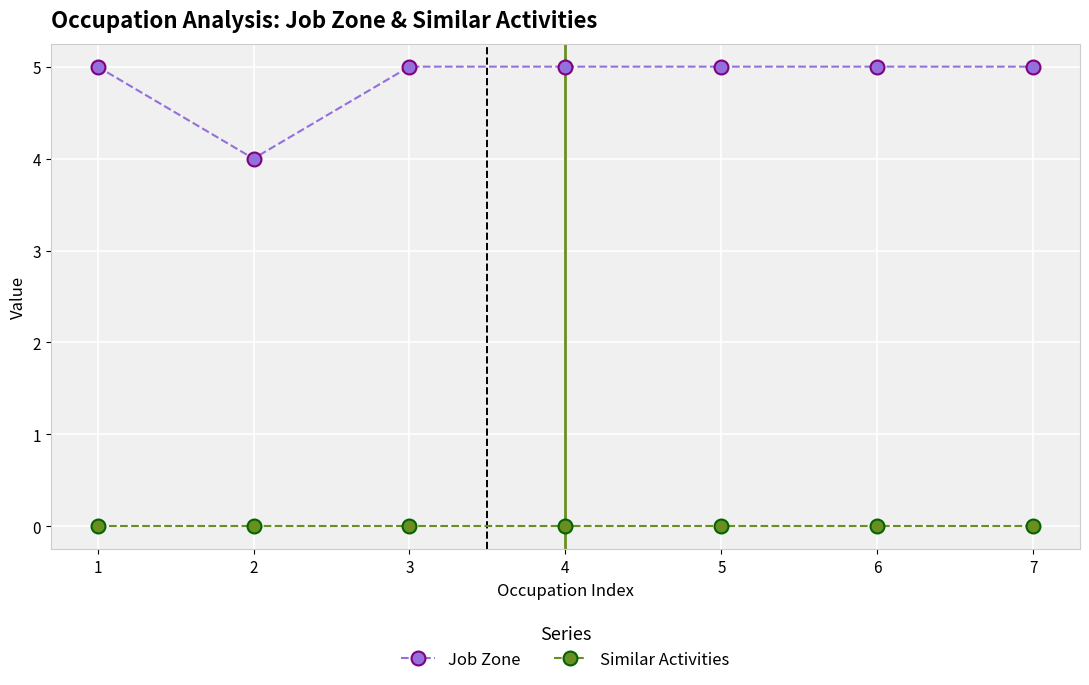

Reading right to left, list all the values displayed in this chart.

Job Zone: 7=5	6=5	5=5	4=5	3=5	2=4	1=5
Similar Activities: 7=0	6=0	5=0	4=0	3=0	2=0	1=0